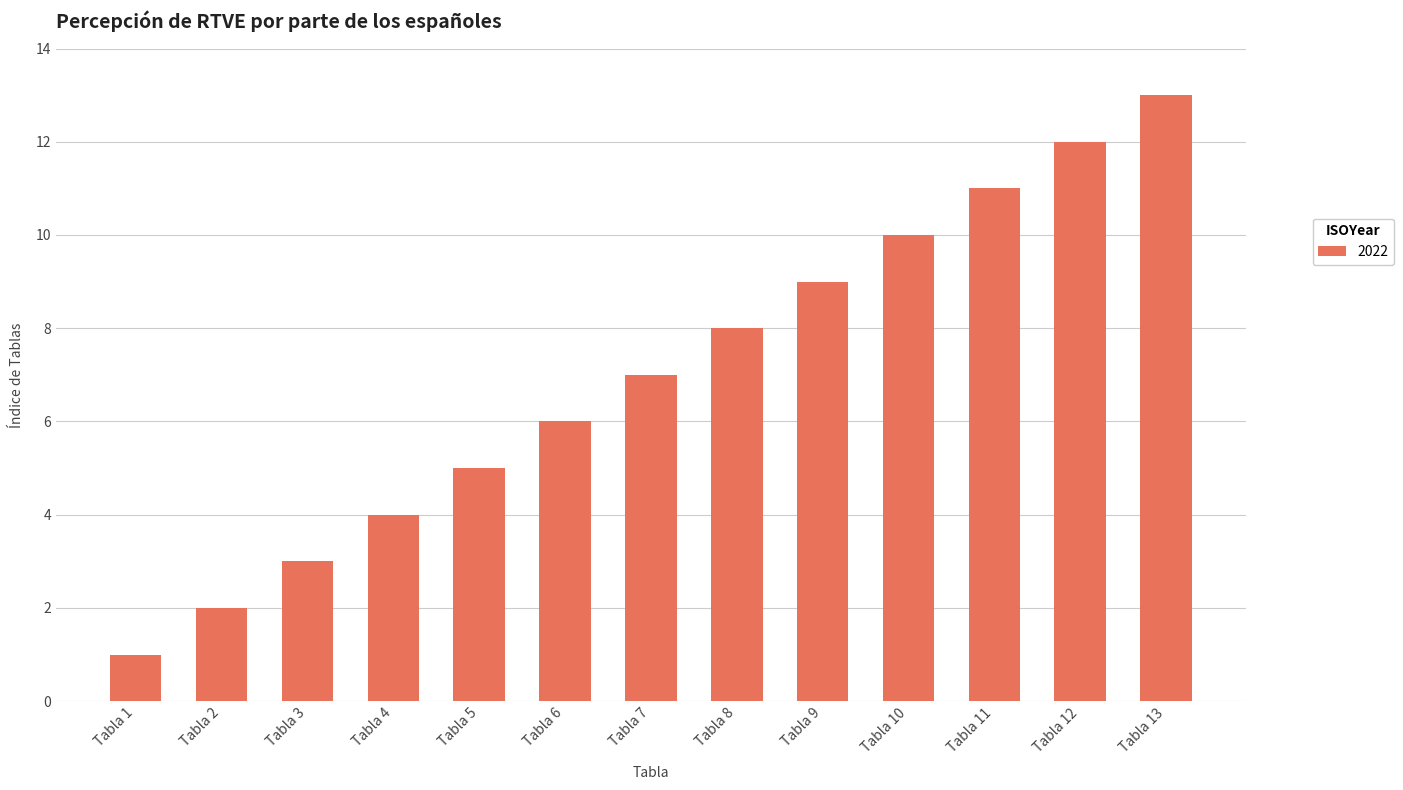

List the labels in order of value, smallest first.

Tabla 1, Tabla 2, Tabla 3, Tabla 4, Tabla 5, Tabla 6, Tabla 7, Tabla 8, Tabla 9, Tabla 10, Tabla 11, Tabla 12, Tabla 13